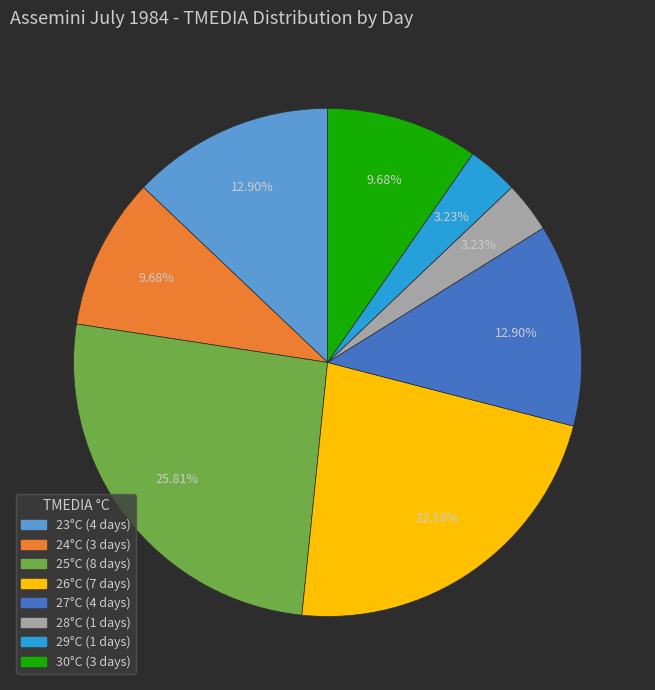

Is there any slice that represents more than half of the pie?

No